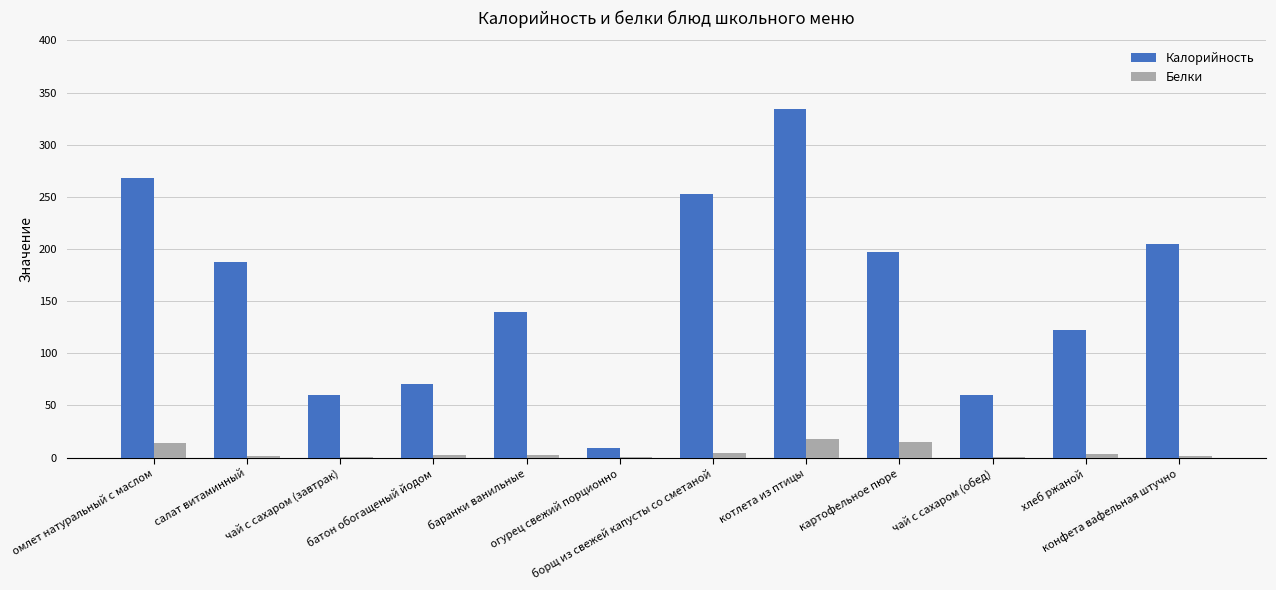

What is the highest value of the Калорийность series?

334.5